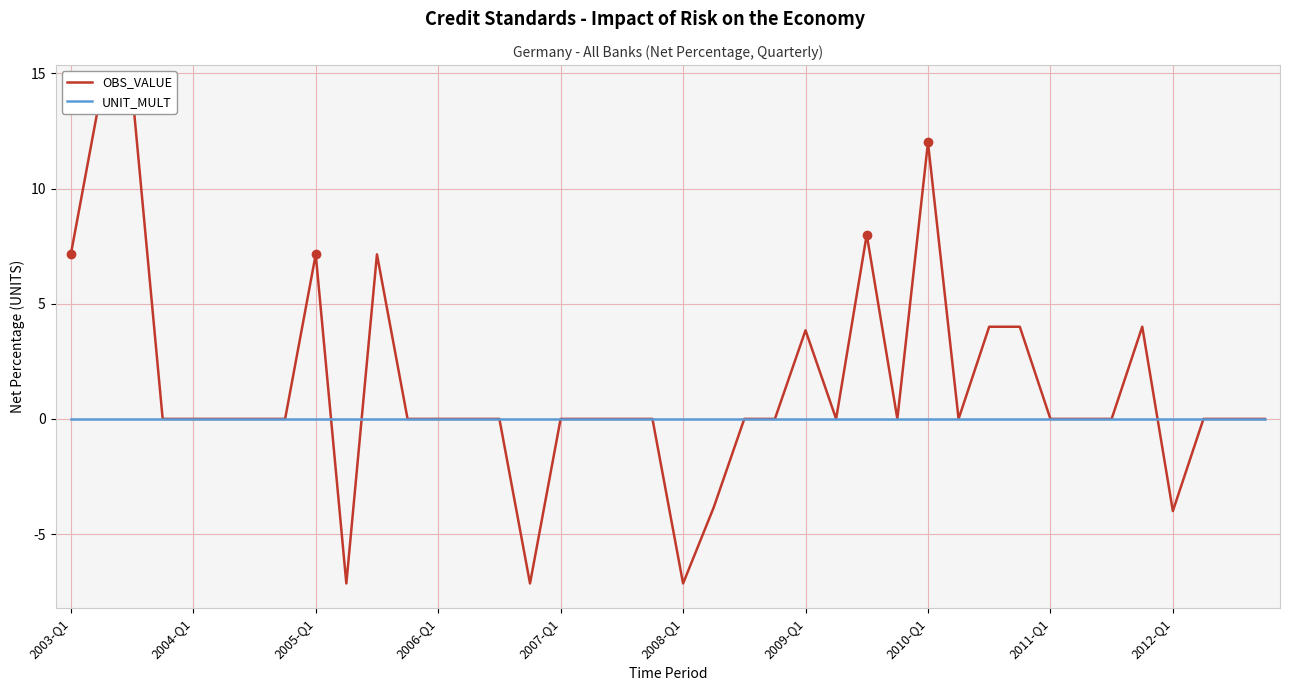

After their last crossing, which series has the higher values: UNIT_MULT or OBS_VALUE?

UNIT_MULT